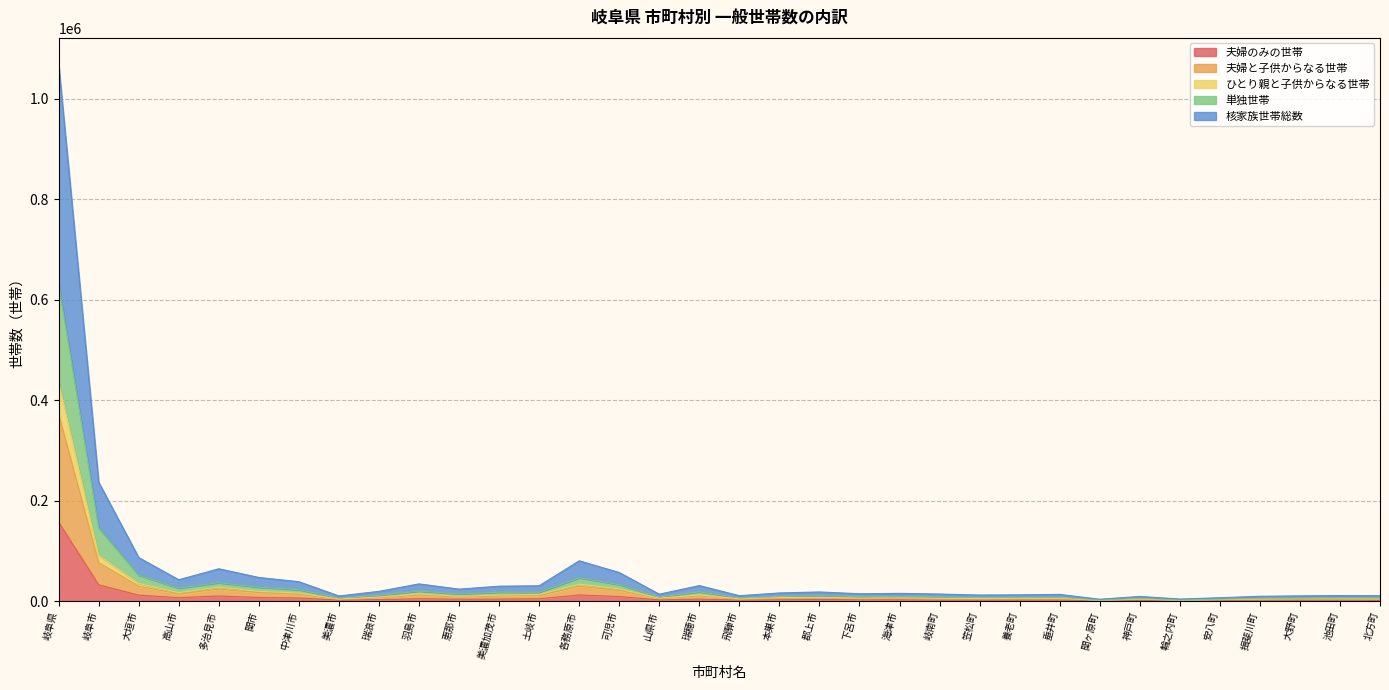

True or false: 夫婦のみの世帯 and 単独世帯 intersect in this chart.

False